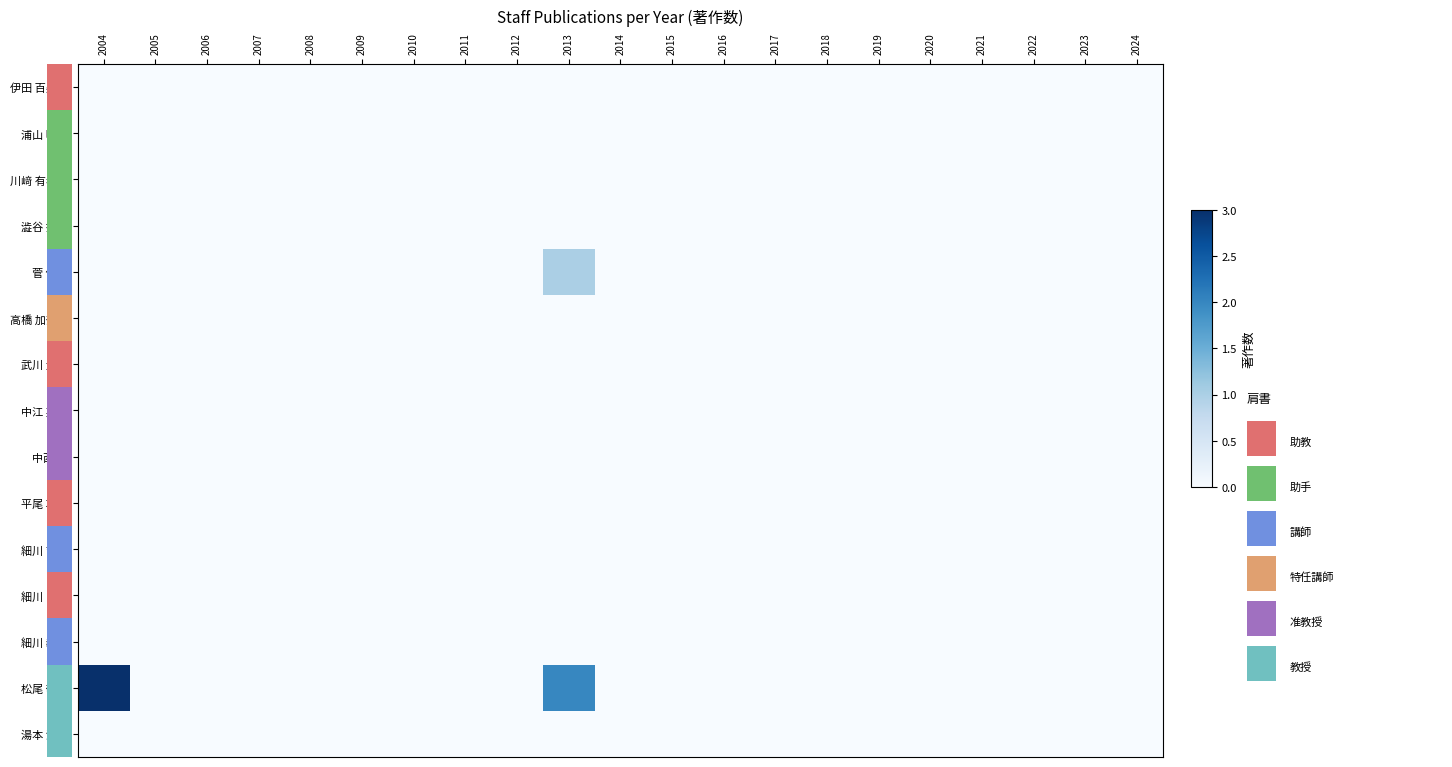

At which category is the sum across all series the highest?

2004